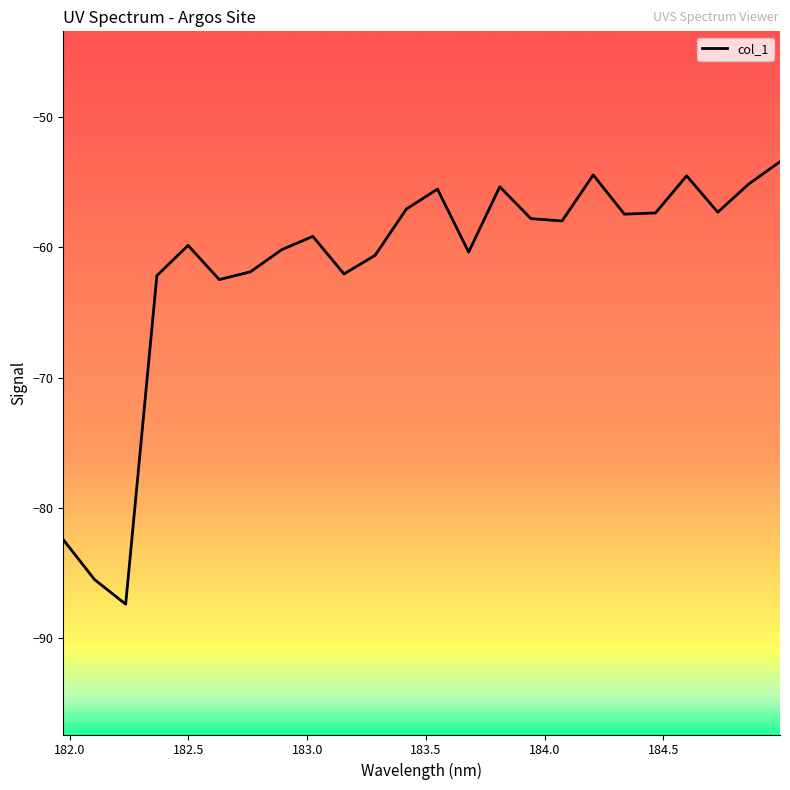

What is the maximum value shown in the chart?

-53.4